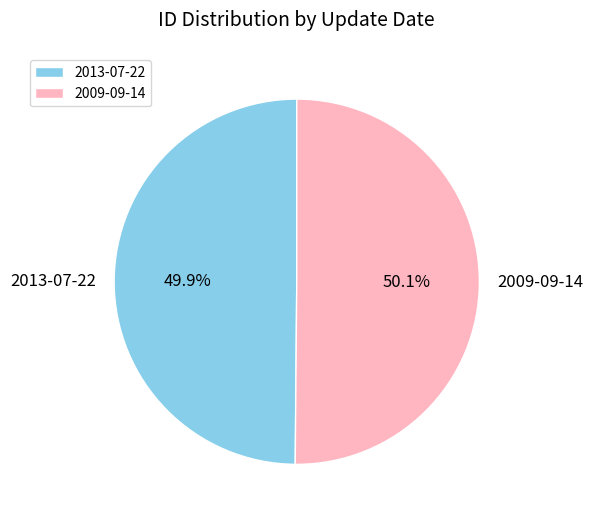

Is there a majority slice in this chart?

Yes